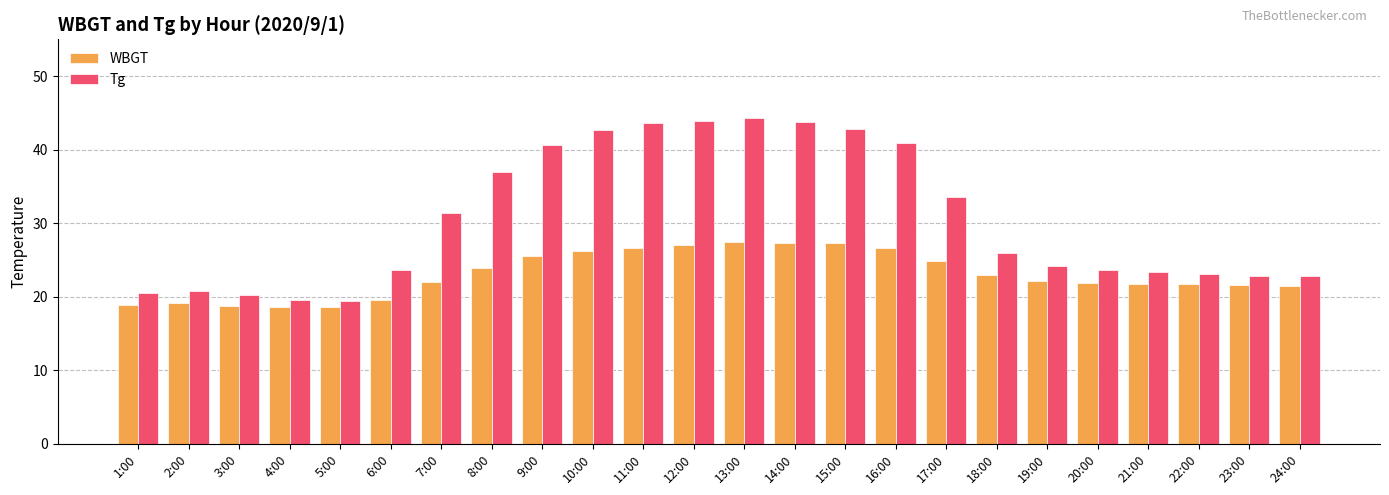

True or false: Tg has a value of 20.5 at 1:00.

True